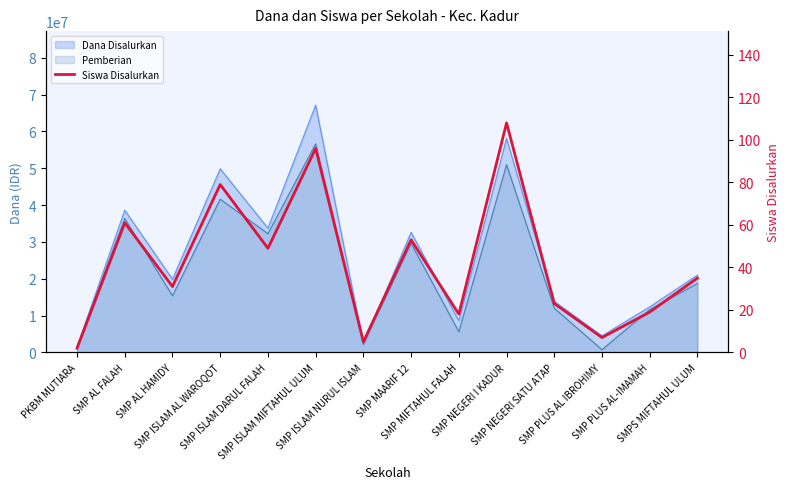

Where is the data nearest to the value 55?

SMP MAARIF 12